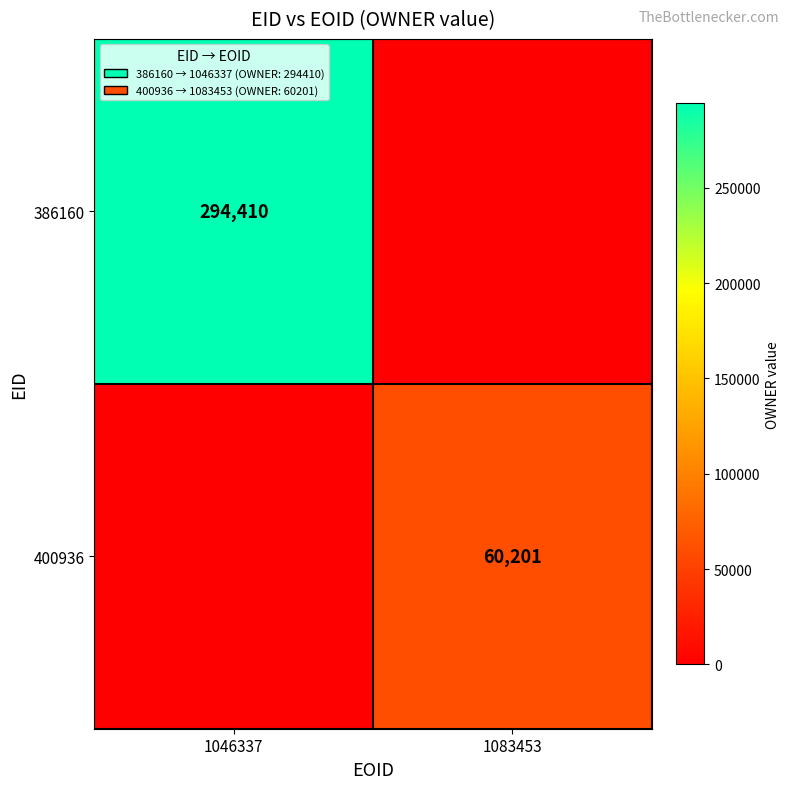

True or false: 386160 has a value of 199846 at 1046337.

False